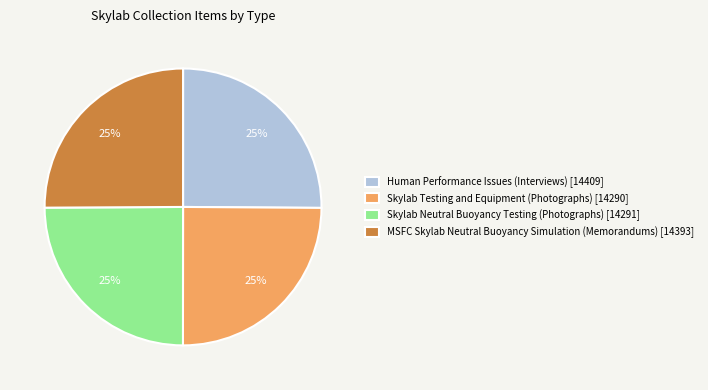

Approximately how many times larger is the value at Skylab Neutral Buoyancy Testing (Photographs) [14291] compared to MSFC Skylab Neutral Buoyancy Simulation (Memorandums) [14393]?

1.0